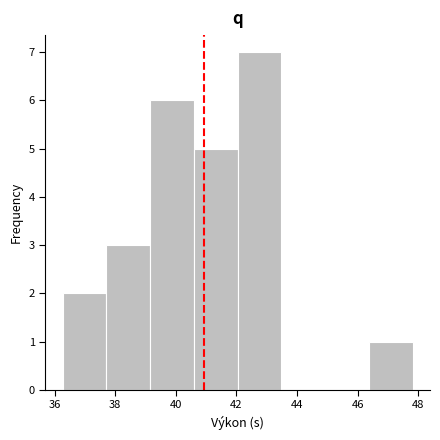

Reading left to right, transcribe this chart: for each bar, give the range it covers on the x-axis and its height. Neither the bar edges nor the heights are printed on the chart, so give them approximately, as read against the axes.

36.2 to 37.8: 2
37.8 to 39.2: 3
39.2 to 40.6: 6
40.6 to 42.0: 5
42.0 to 43.4: 7
43.4 to 45.0: 0
45.0 to 46.4: 0
46.4 to 47.8: 1